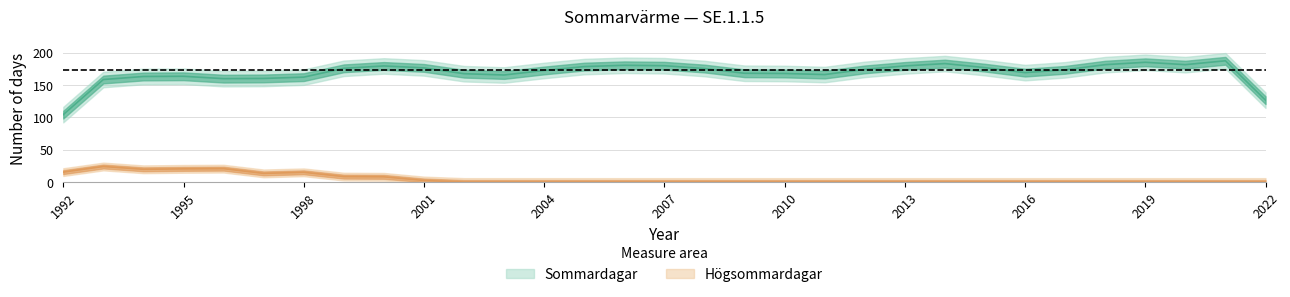

Which has a higher value, 2004 or 1998?

2004